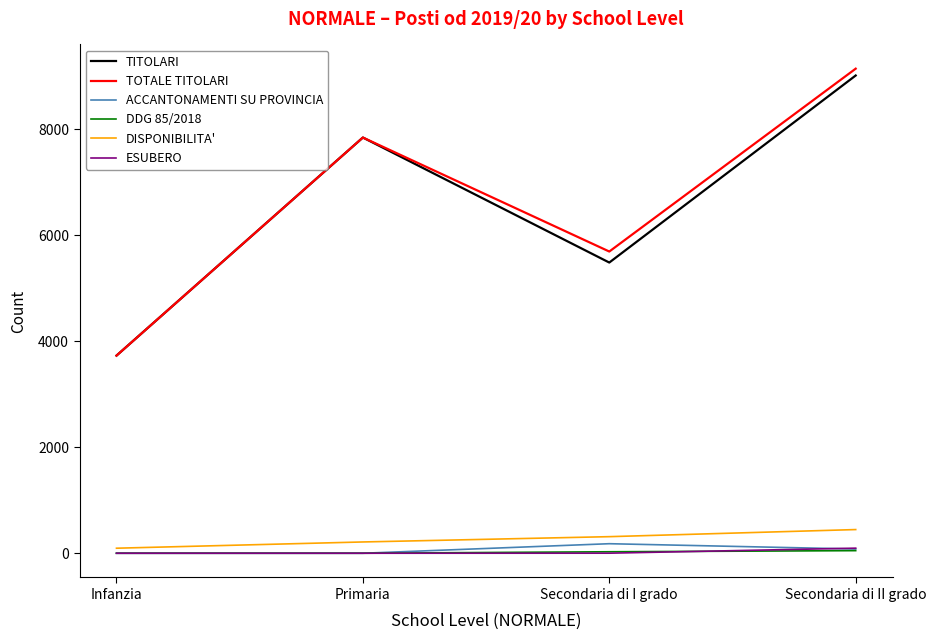

The value of TOTALE TITOLARI at Secondaria di II grado is 9148. True or false?

True